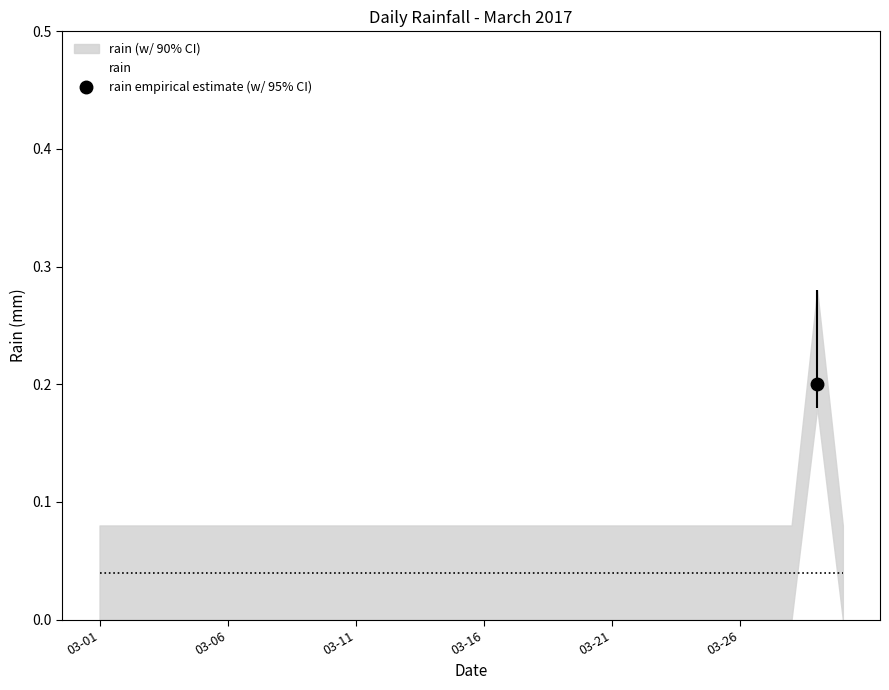

What is the sum of all values?

0.2